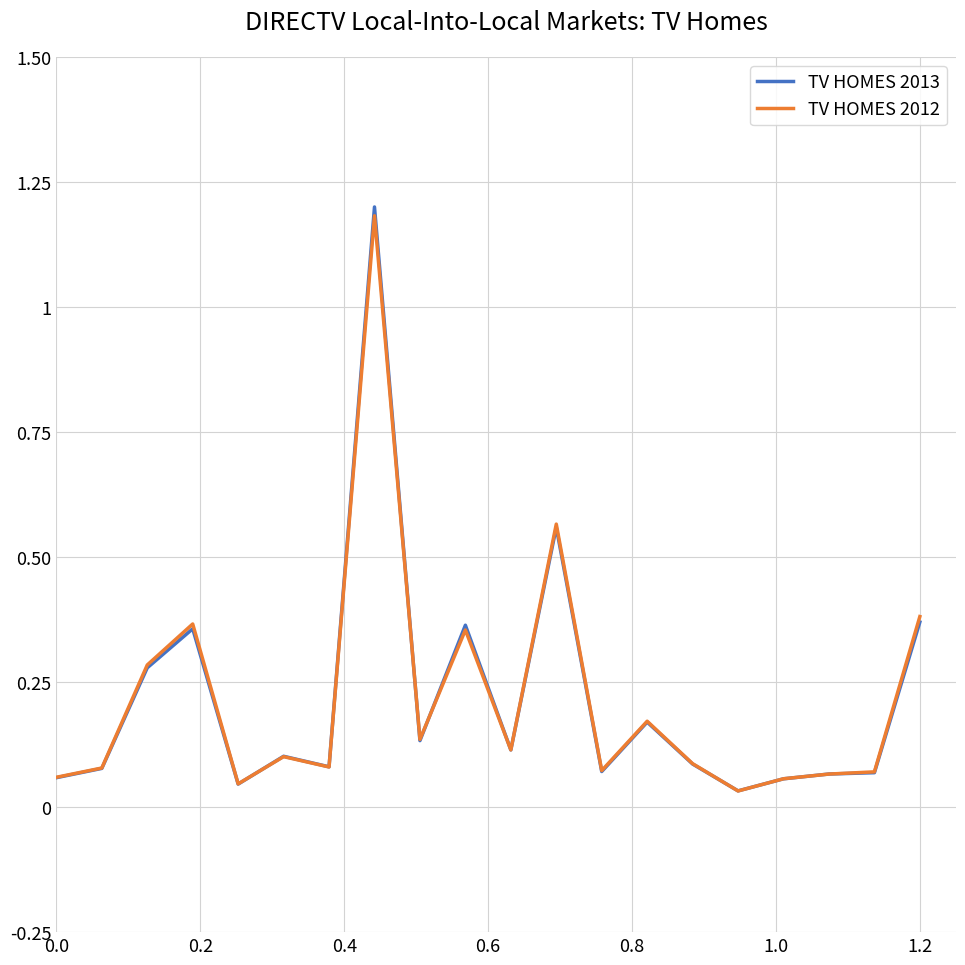

What is the average value of the TV HOMES 2013 series?

0.2